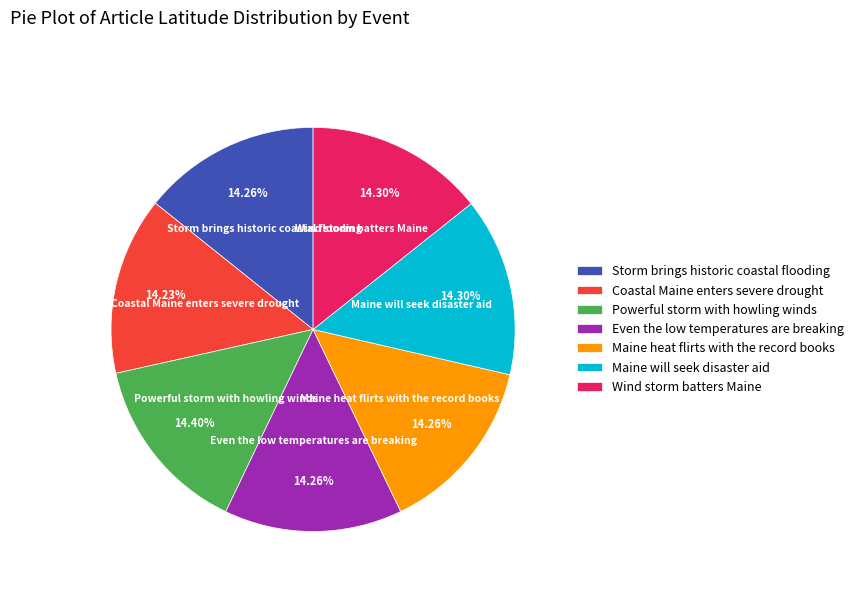

Is the sum of Even the low temperatures are breaking and Coastal Maine enters severe drought greater than half?

No